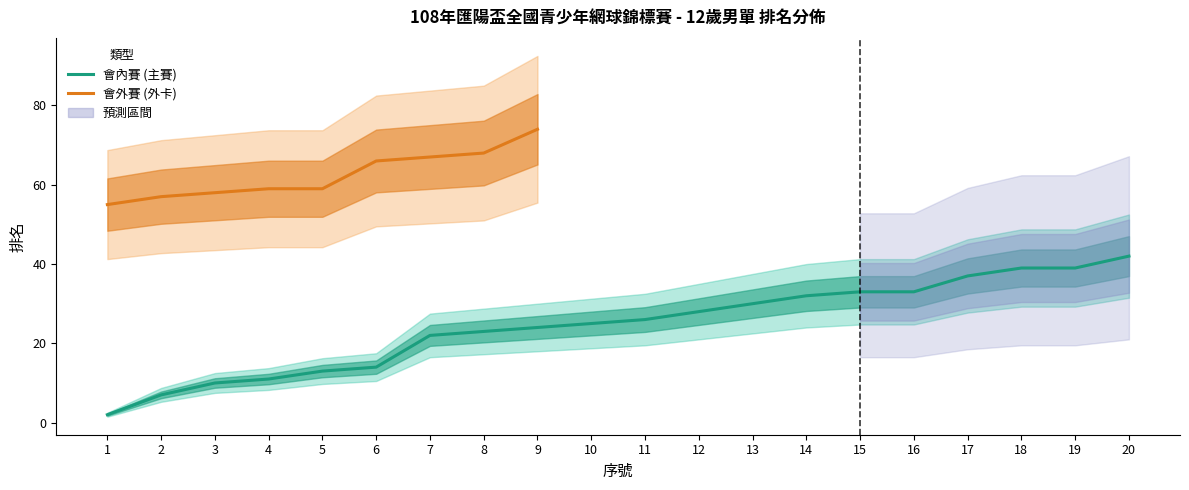

What is the smallest value displayed?

2